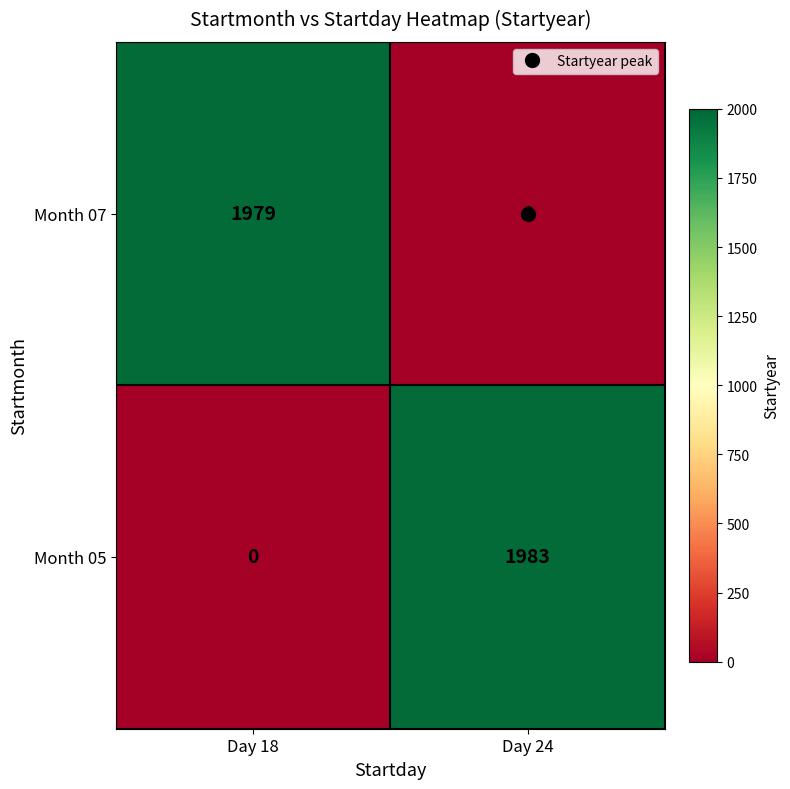

How many series are shown in this chart?

2